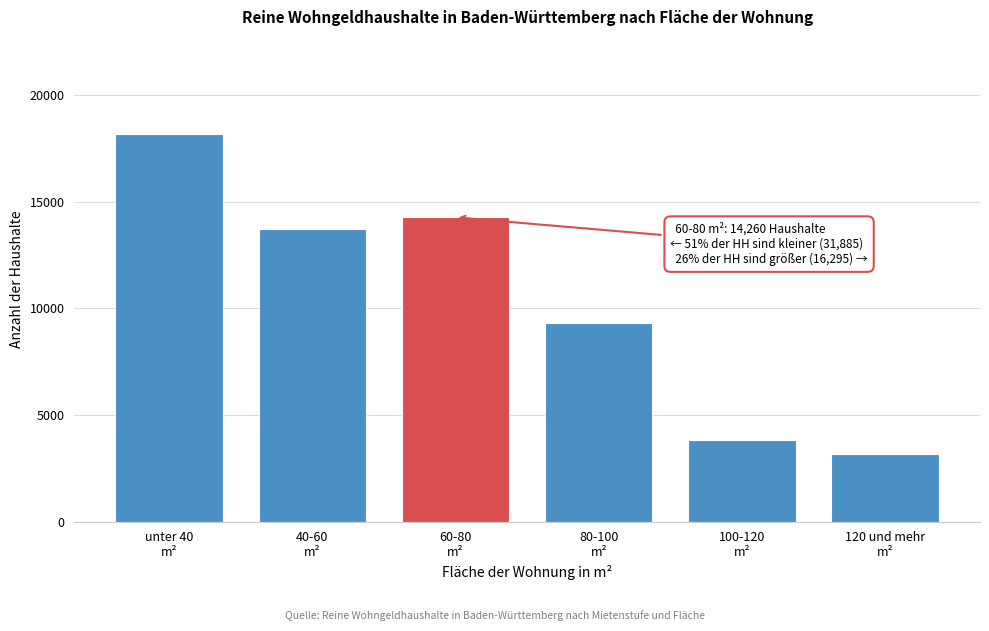

Reading left to right, transcribe all the data shown in this chart.

18170	13715	14260	9295	3810	3190